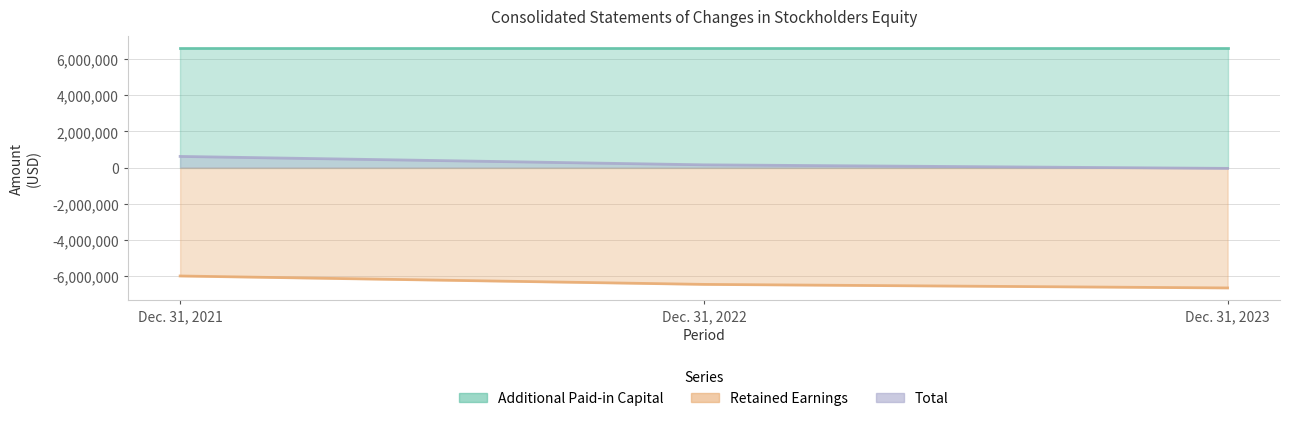

What is the spread (max minus min) of values at Dec. 31, 2022?

13086077